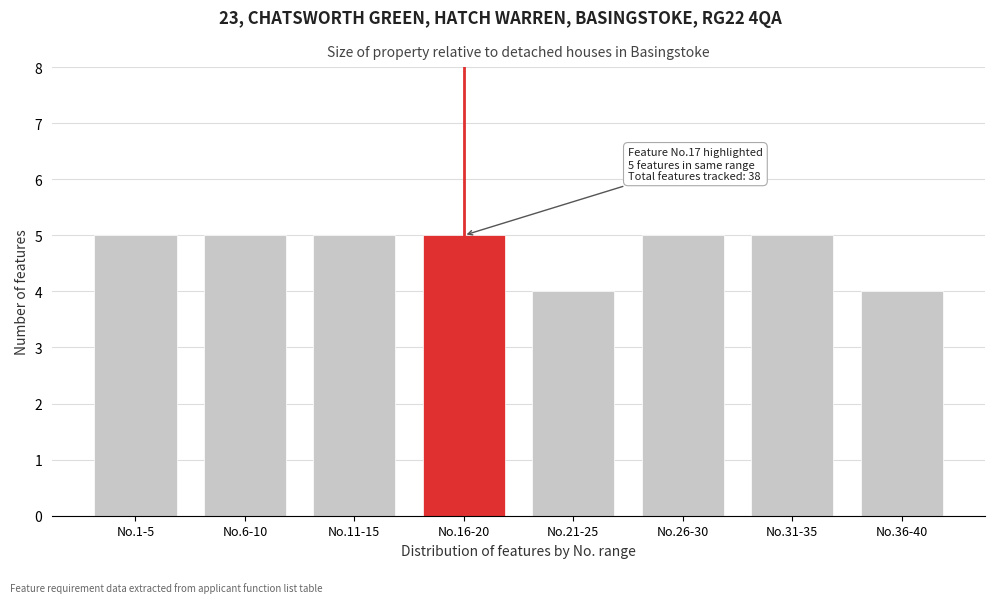

Reading left to right, extract all data points from this chart.

5	5	5	5	4	5	5	4